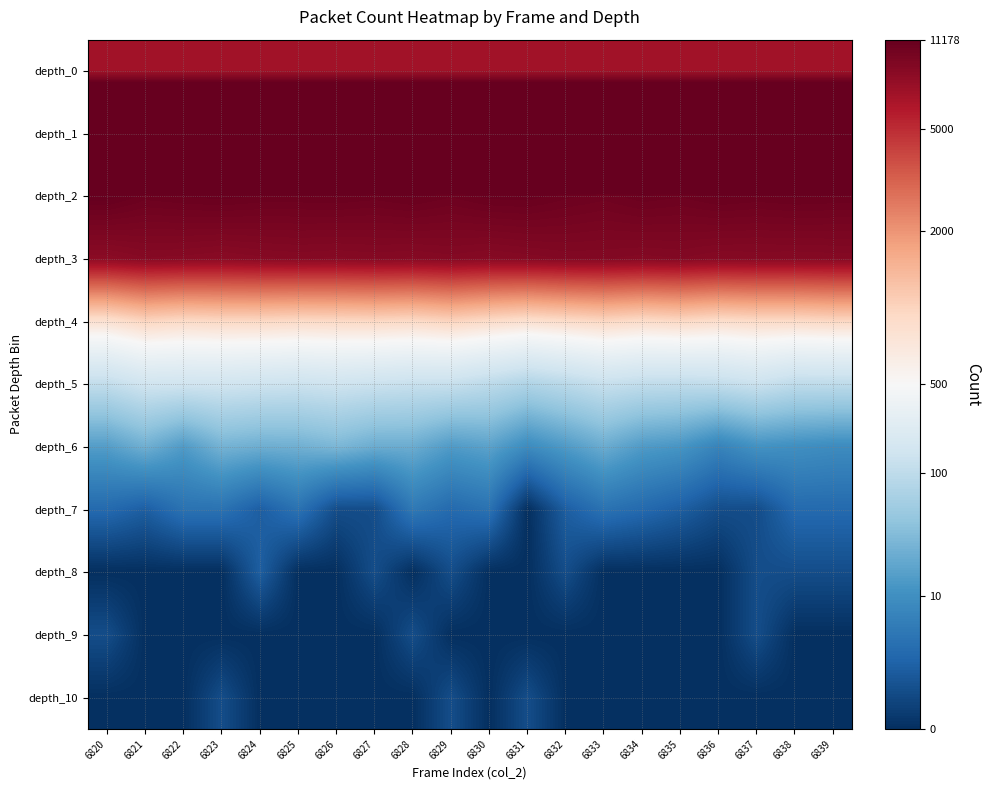

Reading left to right, extract all data points from this chart.

depth_0: 6820=8.8	6821=8.8	6822=8.8	6823=8.8	6824=8.8	6825=8.8	6826=8.8	6827=8.8	6828=8.8	6829=8.8	6830=8.8	6831=8.8	6832=8.8	6833=8.8	6834=8.8	6835=8.8	6836=8.8	6837=8.8	6838=8.8	6839=8.8
depth_1: 6820=11.3	6821=11.3	6822=11.3	6823=11.3	6824=11.3	6825=11.3	6826=11.3	6827=11.3	6828=11.3	6829=11.3	6830=11.3	6831=11.3	6832=11.3	6833=11.3	6834=11.3	6835=11.3	6836=11.3	6837=11.3	6838=11.3	6839=11.3
depth_2: 6820=9.3	6821=9.3	6822=9.3	6823=9.3	6824=9.3	6825=9.3	6826=9.3	6827=9.3	6828=9.3	6829=9.3	6830=9.3	6831=9.3	6832=9.3	6833=9.2	6834=9.3	6835=9.3	6836=9.3	6837=9.3	6838=9.3	6839=9.3
depth_3: 6820=9.0	6821=9.1	6822=9.0	6823=9.0	6824=9.0	6825=9.1	6826=9.0	6827=9.1	6828=9.1	6829=9.1	6830=9.0	6831=9.1	6832=9.1	6833=9.1	6834=9.1	6835=9.1	6836=9.1	6837=9.1	6838=9.1	6839=9.1
depth_4: 6820=6.7	6821=6.9	6822=6.8	6823=6.9	6824=6.9	6825=6.8	6826=6.8	6827=6.9	6828=6.8	6829=6.9	6830=6.8	6831=6.7	6832=6.8	6833=6.9	6834=6.8	6835=6.9	6836=6.8	6837=6.8	6838=6.8	6839=6.9
depth_5: 6820=4.7	6821=5.0	6822=5.0	6823=5.0	6824=4.9	6825=4.9	6826=5.0	6827=4.9	6828=4.8	6829=4.8	6830=4.6	6831=4.3	6832=4.5	6833=4.8	6834=4.7	6835=4.6	6836=4.7	6837=4.9	6838=4.6	6839=4.6
depth_6: 6820=2.8	6821=3.2	6822=2.7	6823=3.3	6824=3.2	6825=3.2	6826=3.4	6827=3.1	6828=3.1	6829=2.7	6830=2.9	6831=2.3	6832=2.7	6833=3.1	6834=2.7	6835=2.6	6836=2.1	6837=2.5	6838=2.4	6839=2.3
depth_7: 6820=1.4	6821=1.1	6822=1.6	6823=1.6	6824=1.1	6825=1.6	6826=0.7	6827=0.7	6828=1.8	6829=1.4	6830=1.6	6831=0.0	6832=1.1	6833=1.6	6834=1.4	6835=1.1	6836=0.7	6837=0.7	6838=1.4	6839=1.4
depth_8: 6820=0.0	6821=0.0	6822=0.0	6823=0.0	6824=1.1	6825=0.0	6826=0.0	6827=0.7	6828=0.0	6829=0.7	6830=0.0	6831=0.0	6832=0.7	6833=0.0	6834=0.0	6835=0.0	6836=0.0	6837=0.7	6838=0.7	6839=0.7
depth_9: 6820=0.7	6821=0.0	6822=0.0	6823=0.0	6824=0.0	6825=0.0	6826=0.0	6827=0.0	6828=0.7	6829=0.0	6830=0.0	6831=0.0	6832=0.0	6833=0.0	6834=0.0	6835=0.0	6836=0.0	6837=0.7	6838=0.0	6839=0.0
depth_10: 6820=0.0	6821=0.0	6822=0.0	6823=0.7	6824=0.0	6825=0.0	6826=0.0	6827=0.0	6828=0.0	6829=0.7	6830=0.0	6831=0.7	6832=0.0	6833=0.0	6834=0.0	6835=0.0	6836=0.0	6837=0.0	6838=0.0	6839=0.0